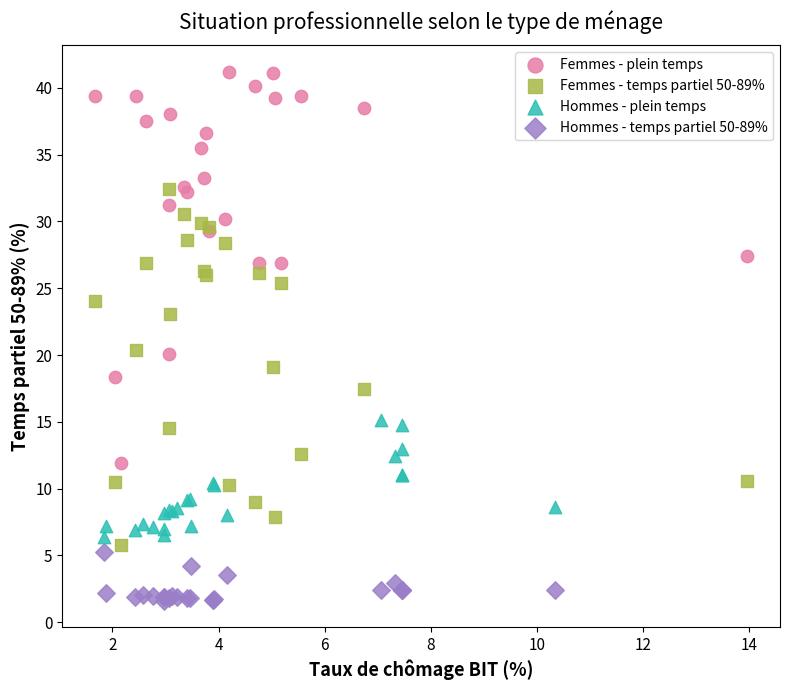

Which series has the widest spread of Y values?

Femmes - plein temps